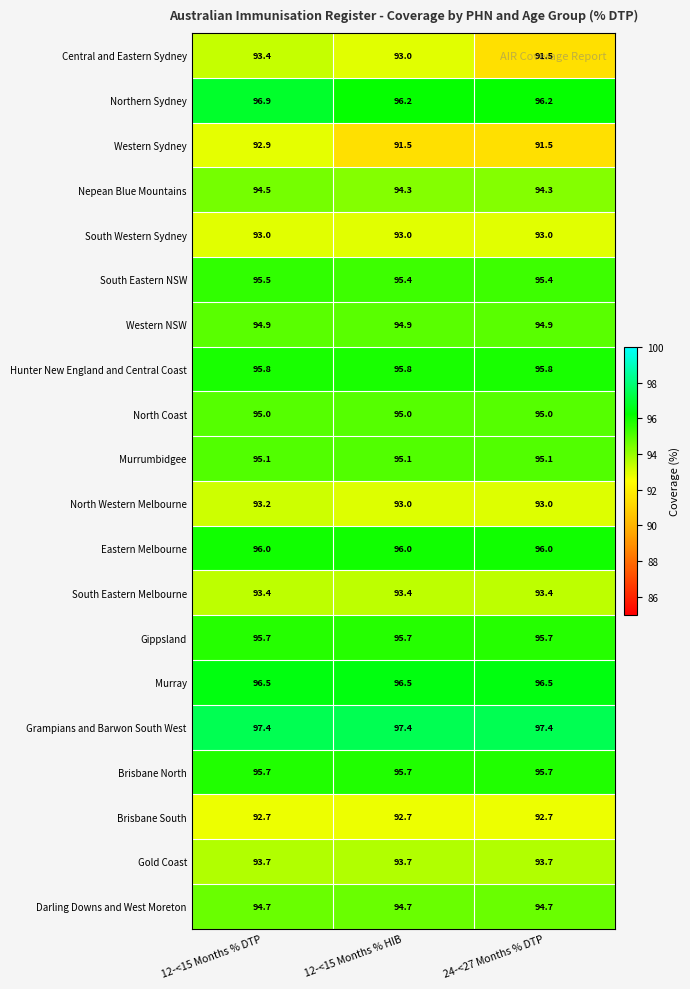

Which series changed the most between 12-<15 Months % HIB and 24-<27 Months % DTP?

Central and Eastern Sydney